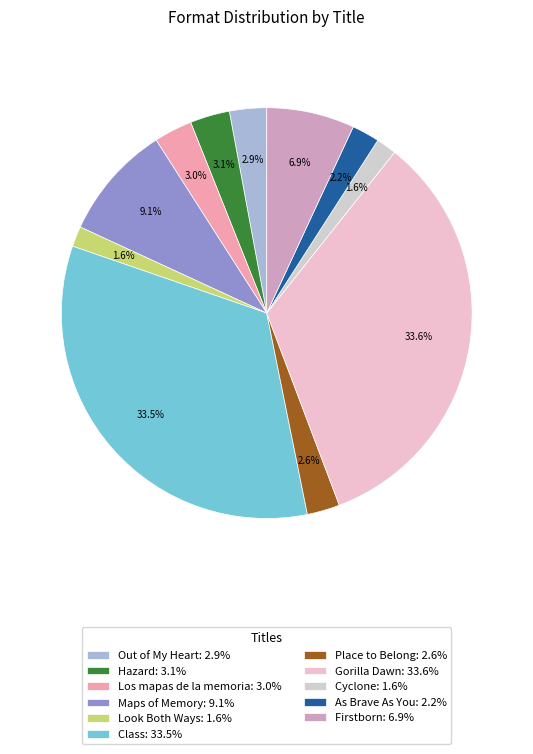

To the nearest percent, what portion does Look Both Ways represent?

2%